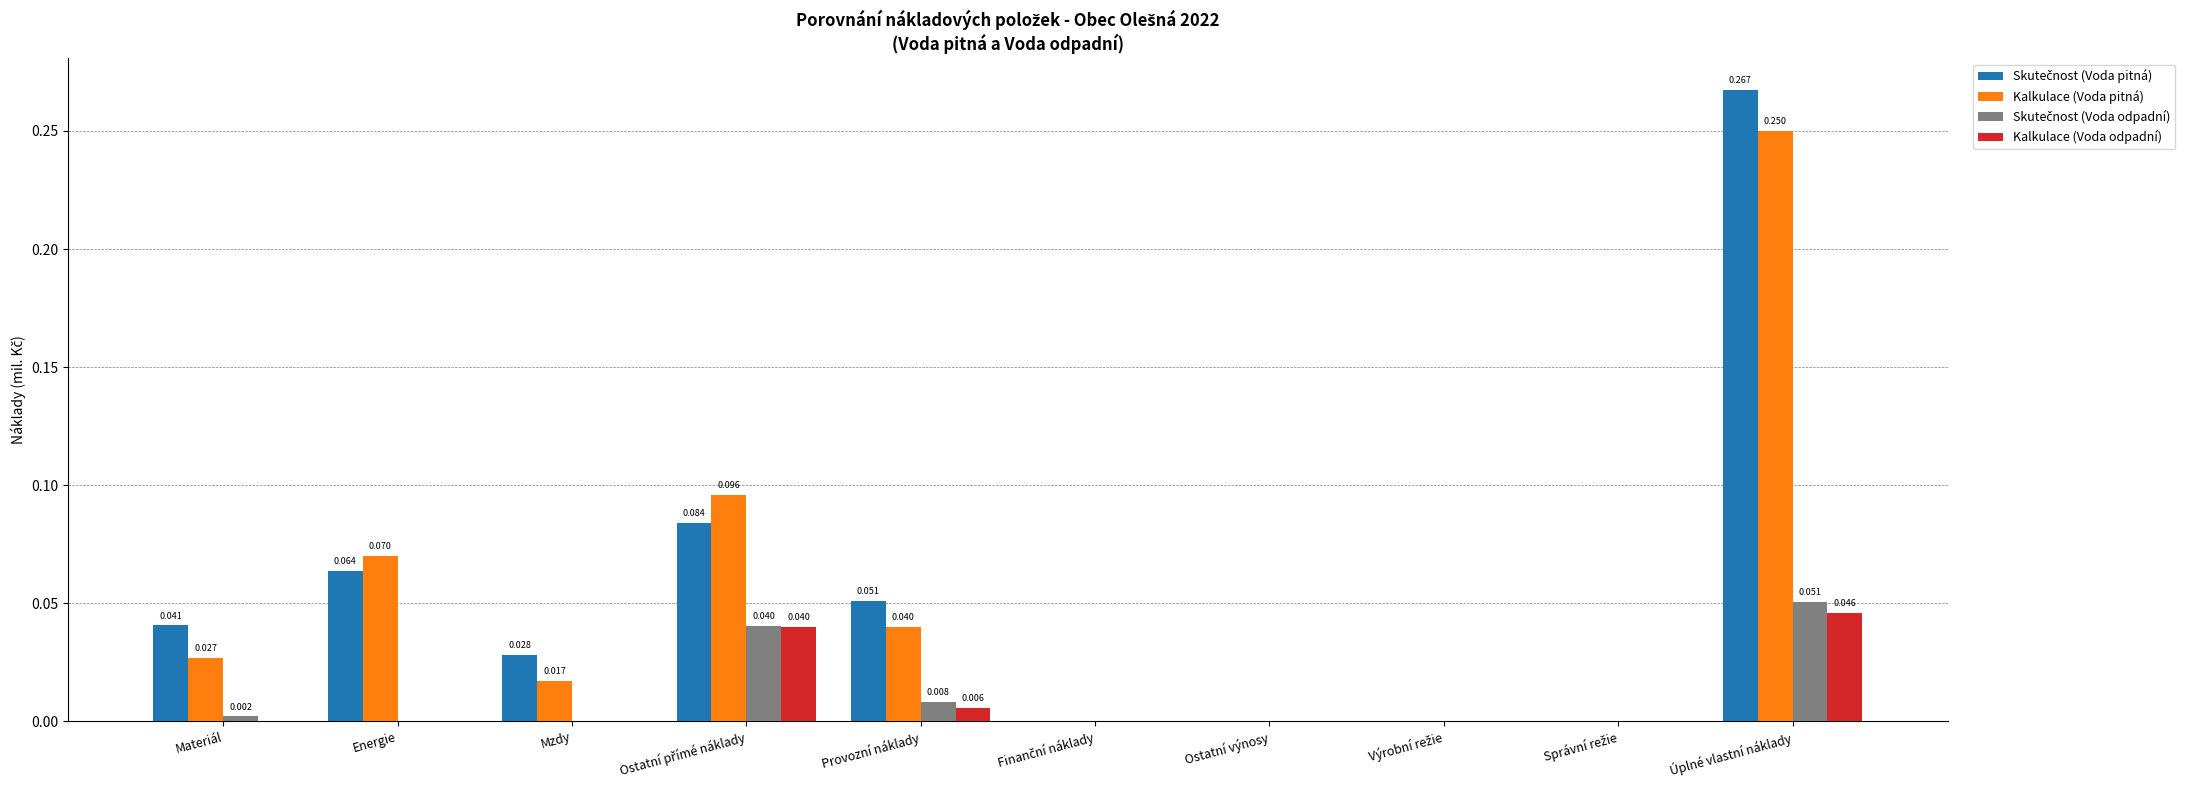

Which category has the highest value across all series?

Úplné vlastní náklady